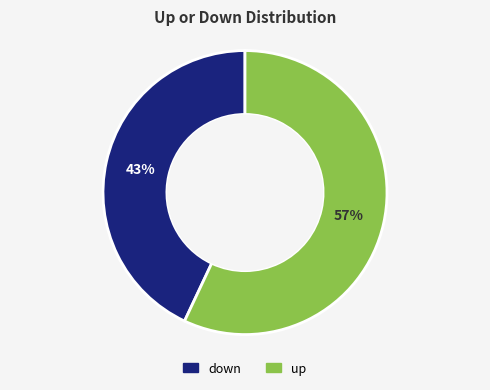

Is there a majority slice in this chart?

Yes